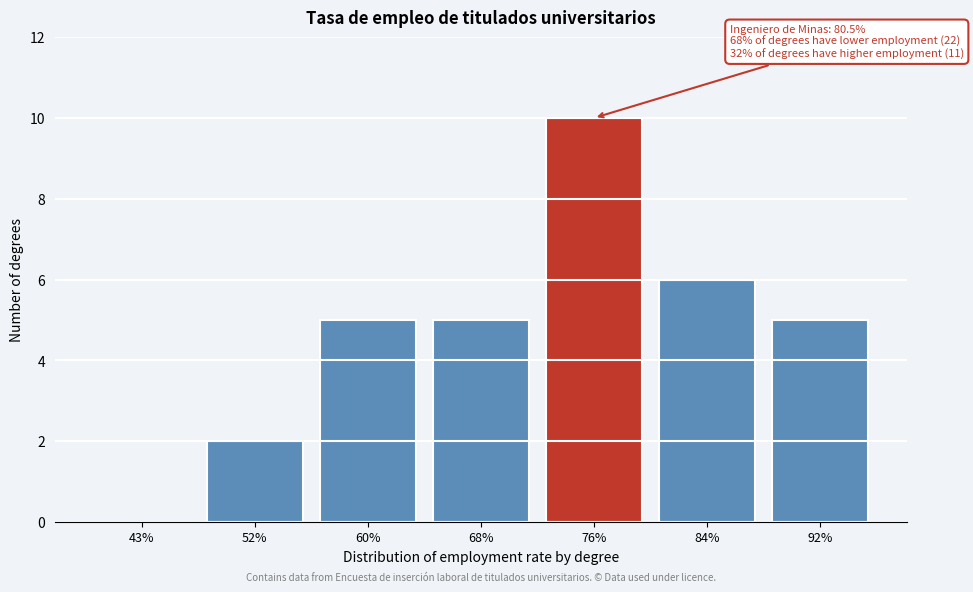

Reading left to right, extract all data points from this chart.

43%=0	52%=2	60%=5	68%=5	76%=10	84%=6	92%=5